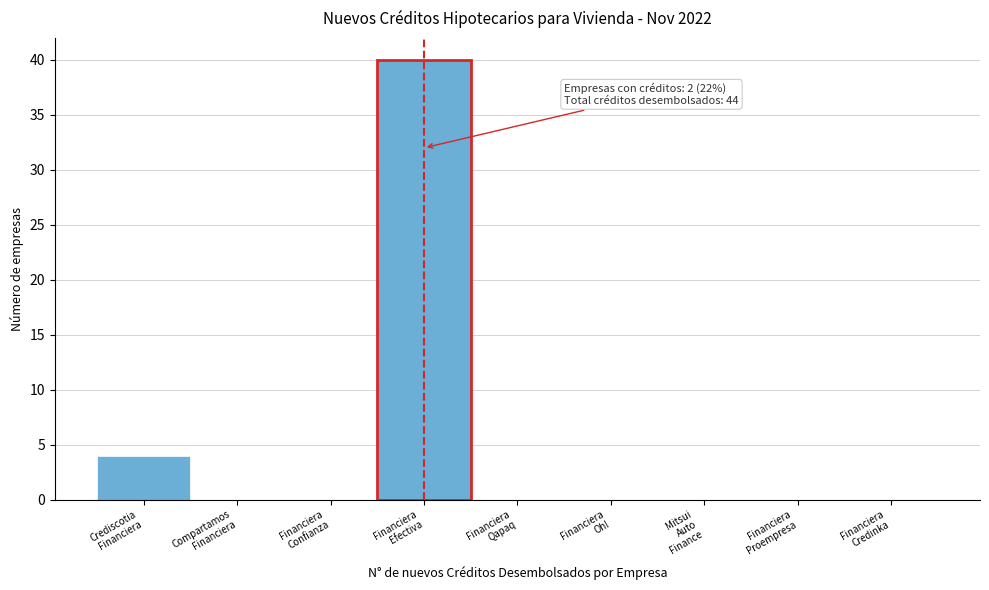

What is the greatest value displayed?

40